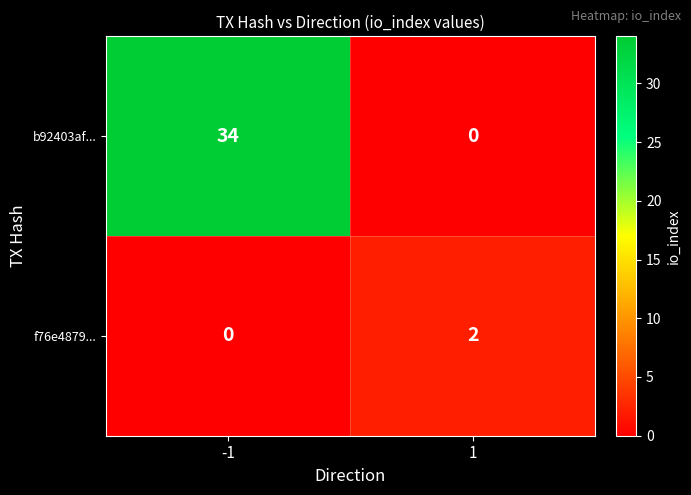

Which series has the largest total across all categories?

b92403af...